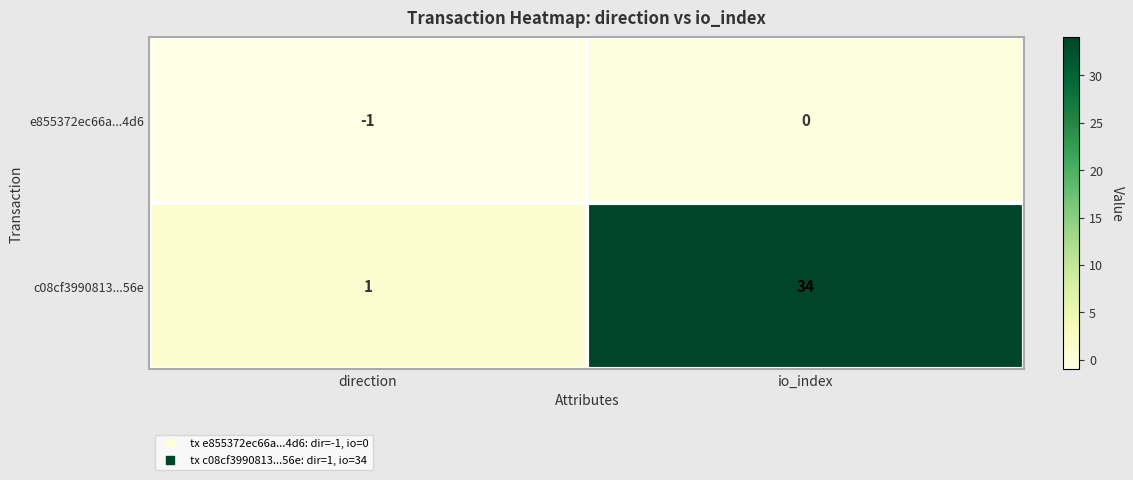

Which series changed the most between direction and io_index?

c08cf3990813...56e